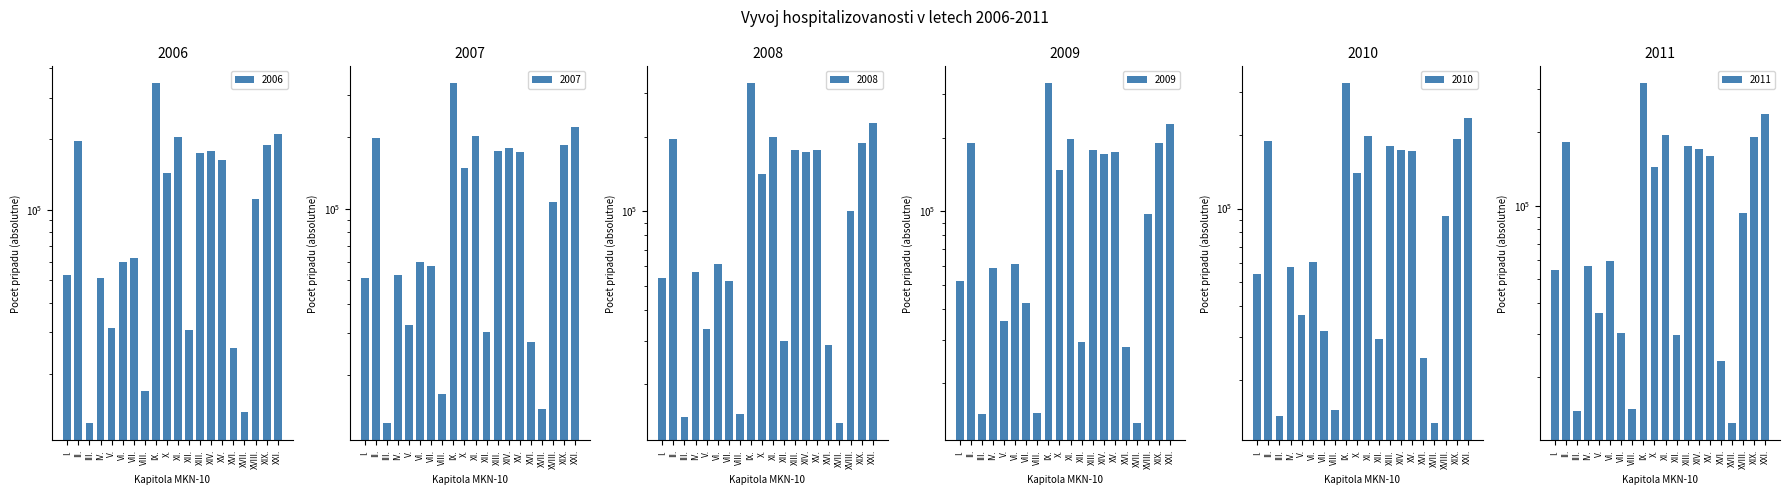

How many data points in 2007 are less than 106325?

10